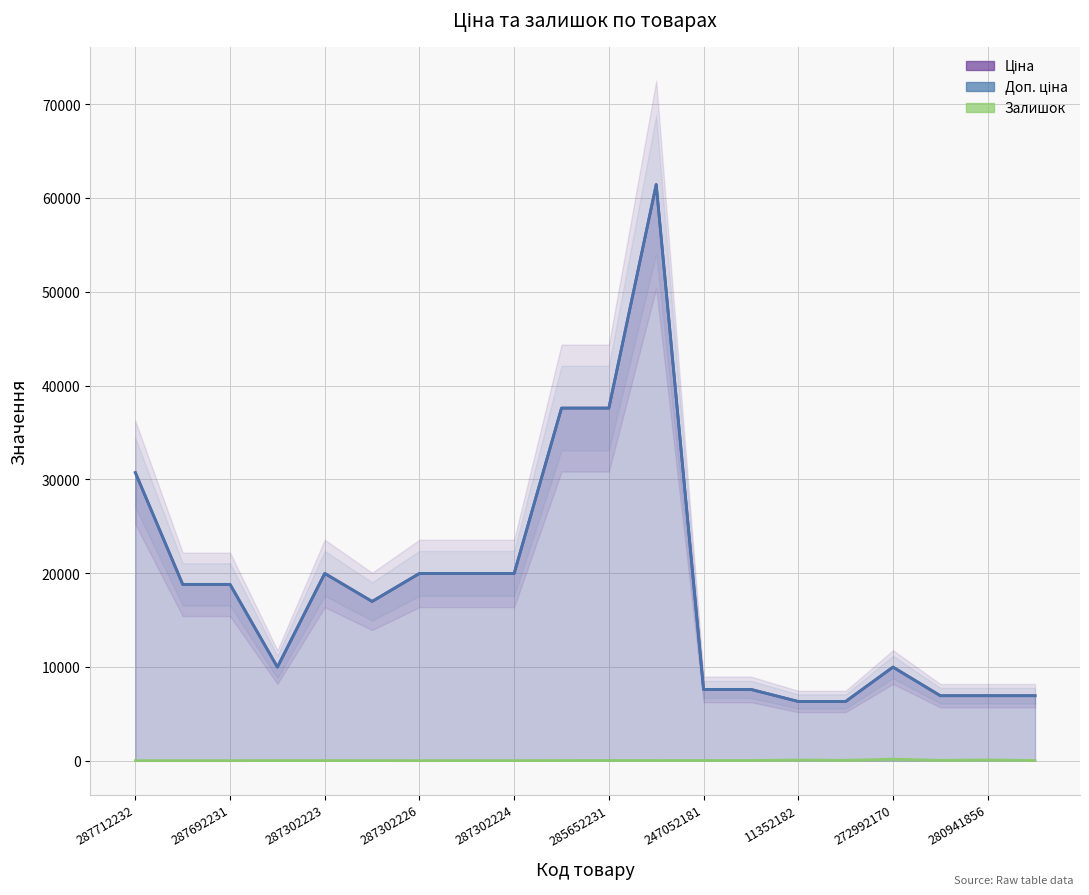

What is the highest value of the Залишок series?

162.0